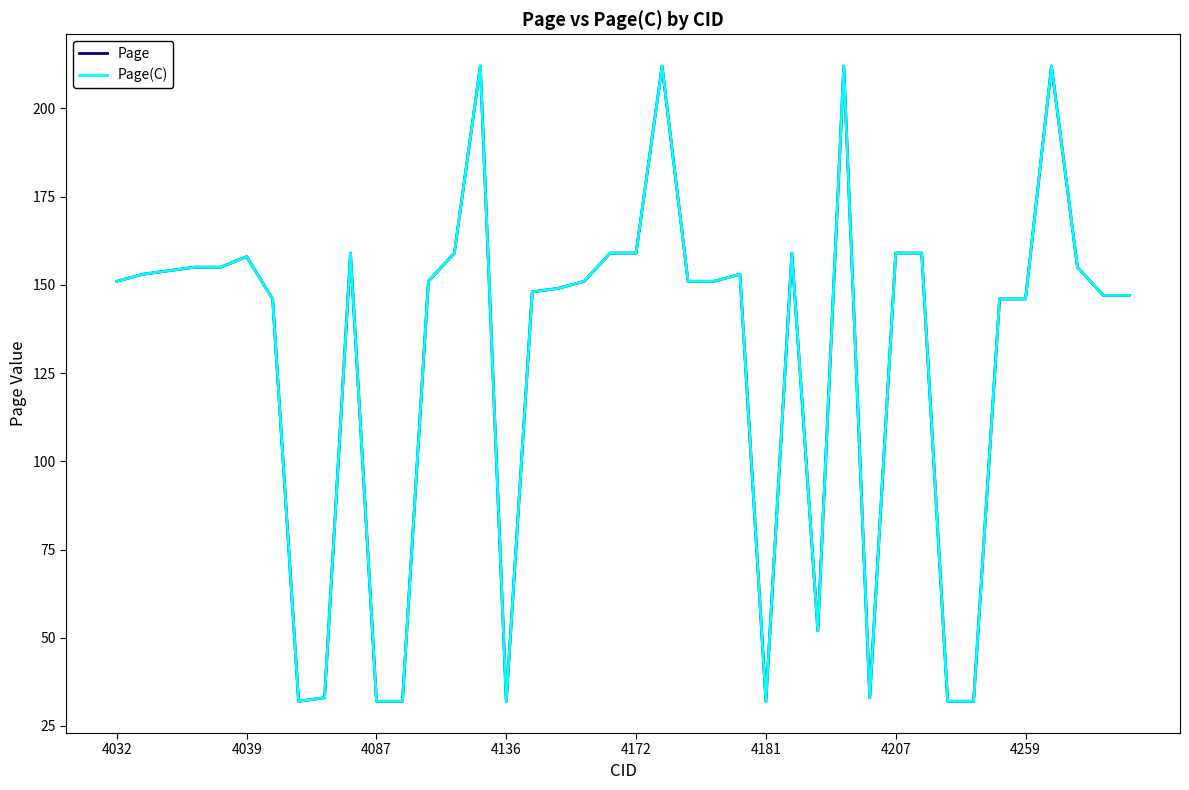

How many lines are shown in the chart?

2